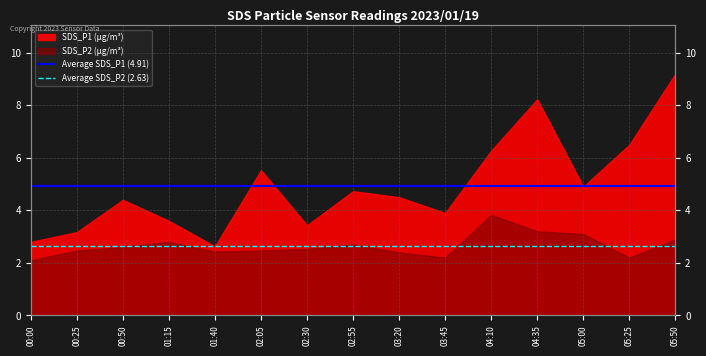

At 00:00, list the series in order from largest to smallest.

Average SDS_P1 (4.91), Average SDS_P2 (2.63)